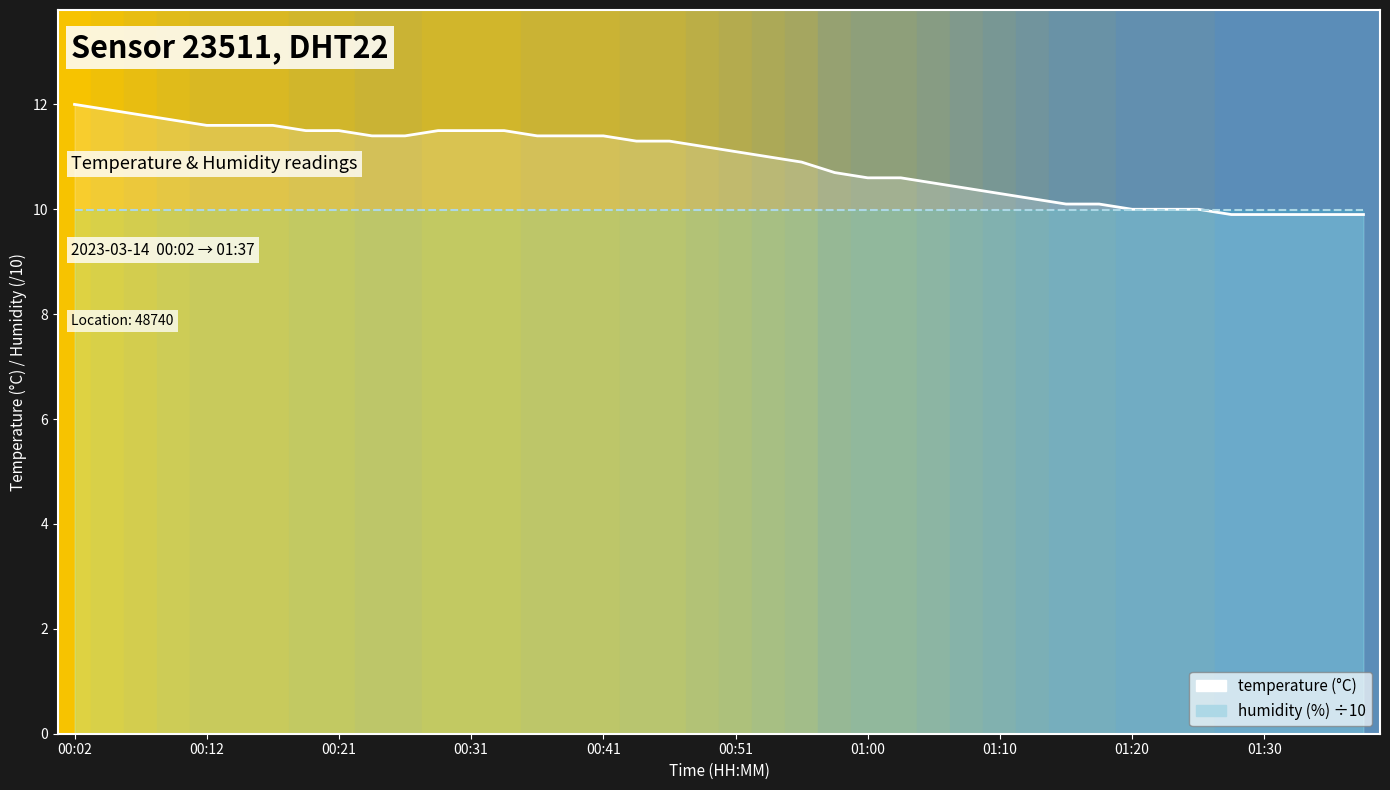

List the series in order of their peak value, highest first.

temperature, humidity